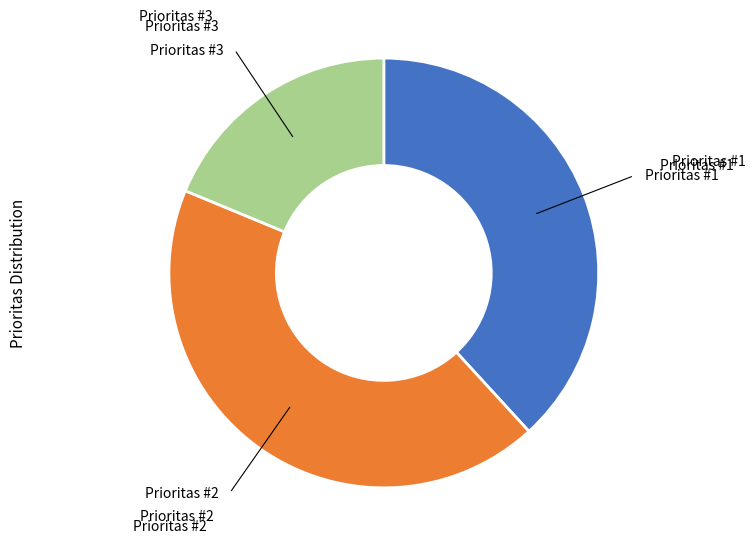

Does any single category account for the majority?

No